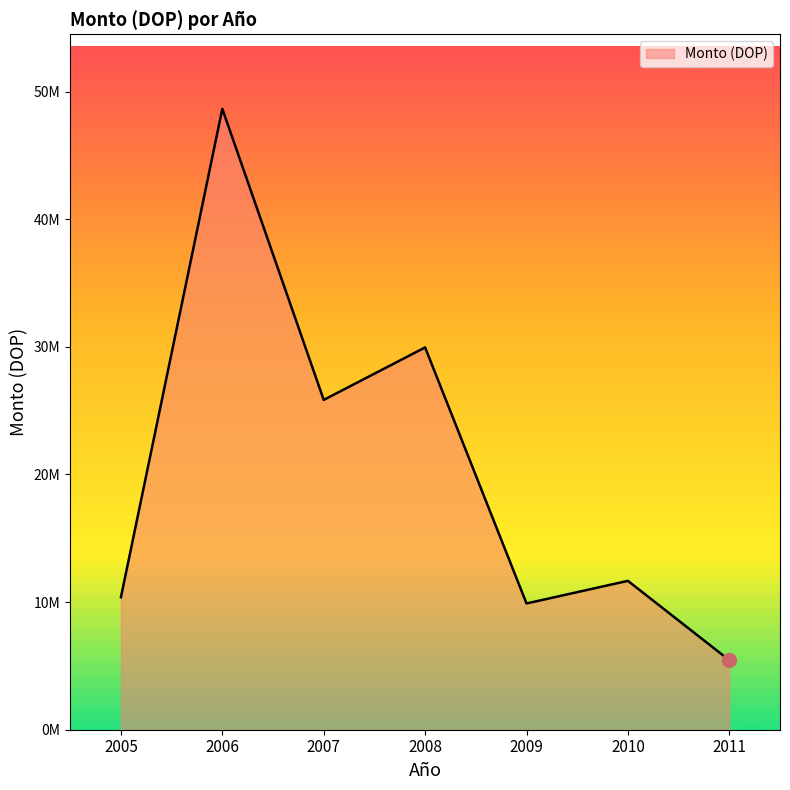

What is the difference between the maximum and minimum values?

43205881.4